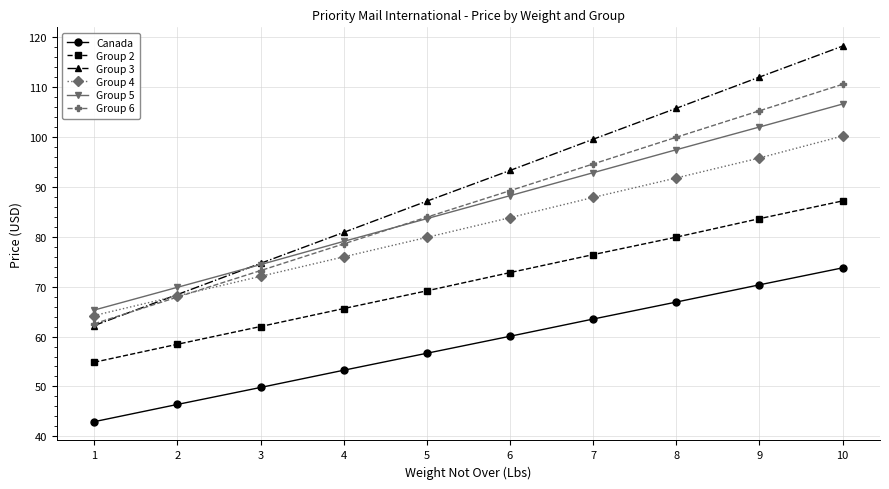

At which category is the sum across all series the highest?

10